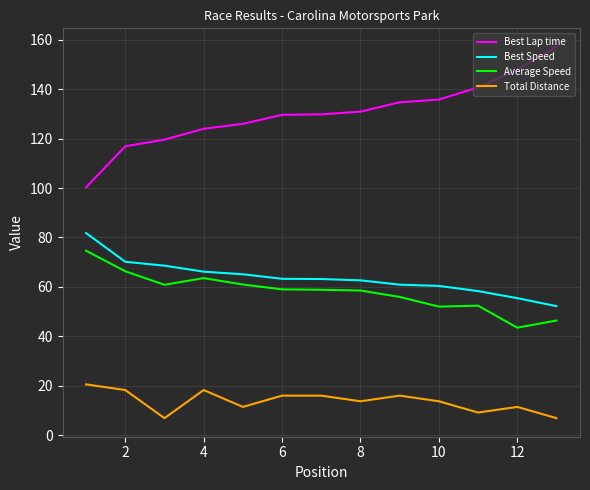

True or false: Total Distance and Best Speed cross at least once.

False